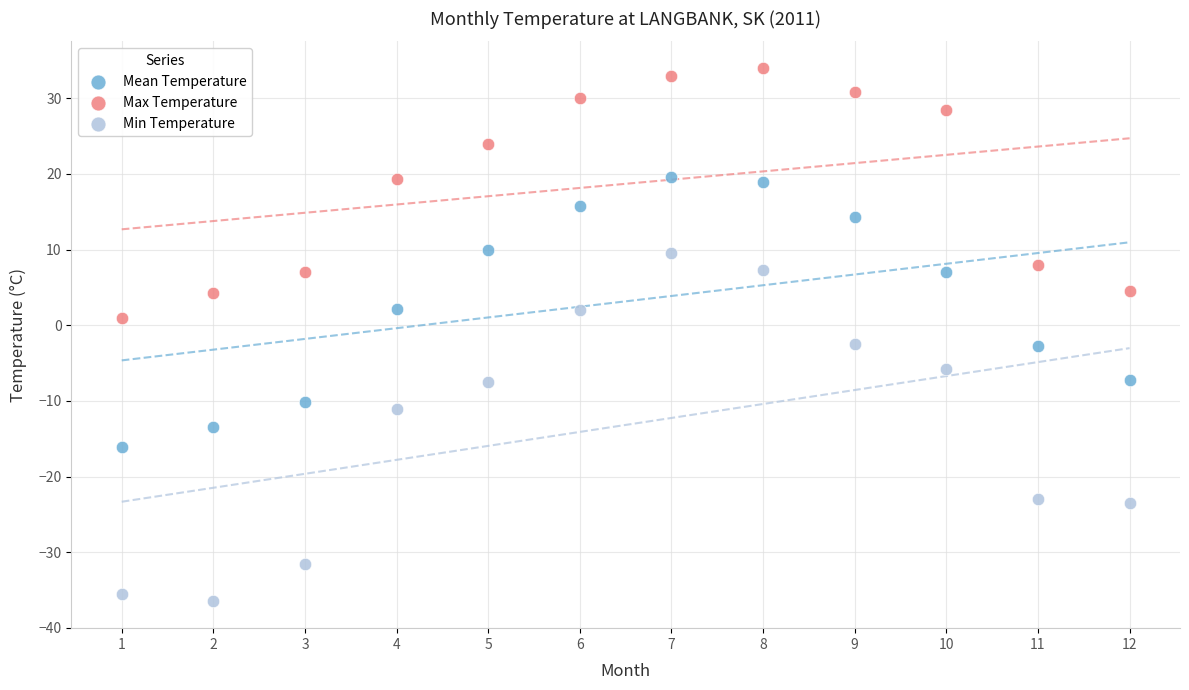

Which series reaches the maximum Y coordinate?

Max Temperature